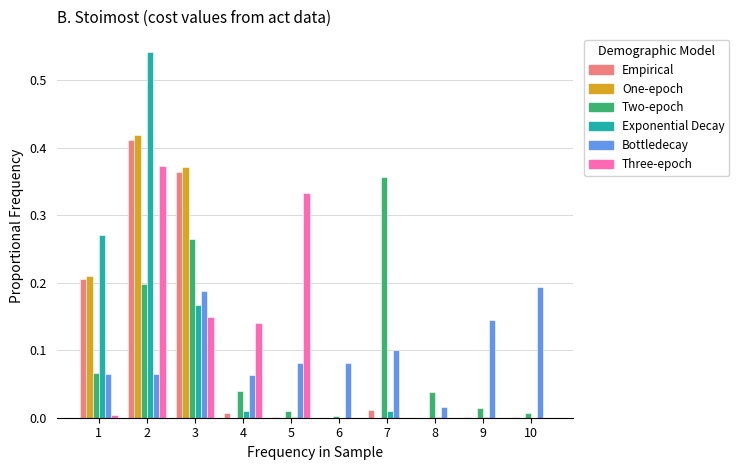

Is the value of Empirical at 4 greater than the value of Three-epoch at 4?

No